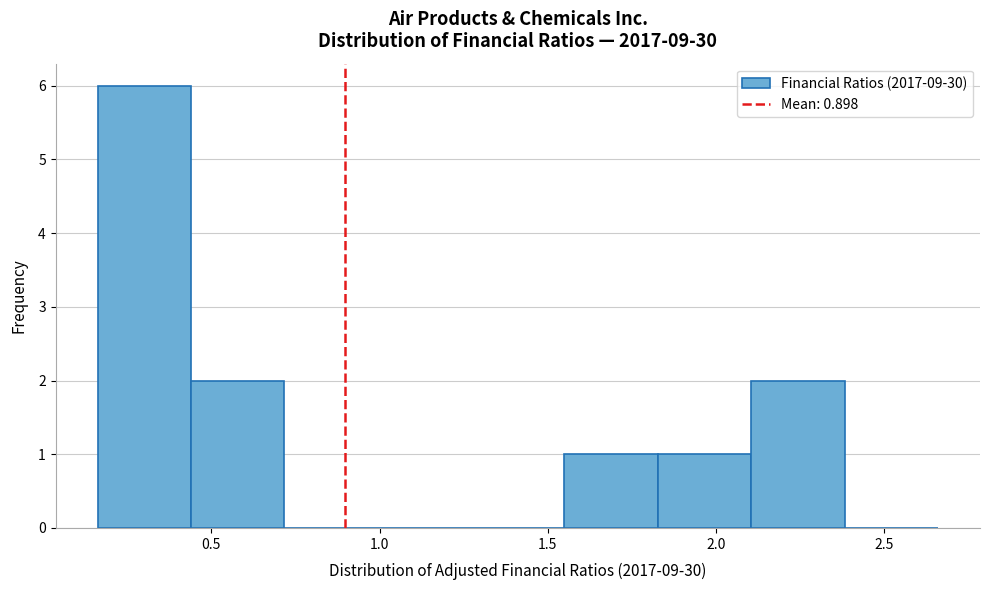

Reading left to right, list every bar in this chart as the range it spans on the x-axis followed by its height. Neither the bar edges nor the heights are printed on the chart, so give them approximately, as read against the axes.

0.15 to 0.45: 6
0.45 to 0.70: 2
0.70 to 1.00: 0
1.00 to 1.25: 0
1.25 to 1.55: 0
1.55 to 1.85: 1
1.85 to 2.10: 1
2.10 to 2.40: 2
2.40 to 2.65: 0